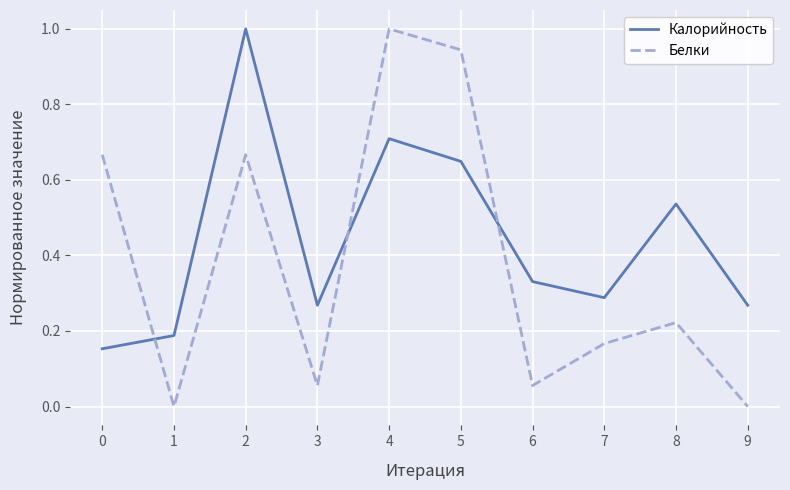

How many distinct data groups are displayed?

2